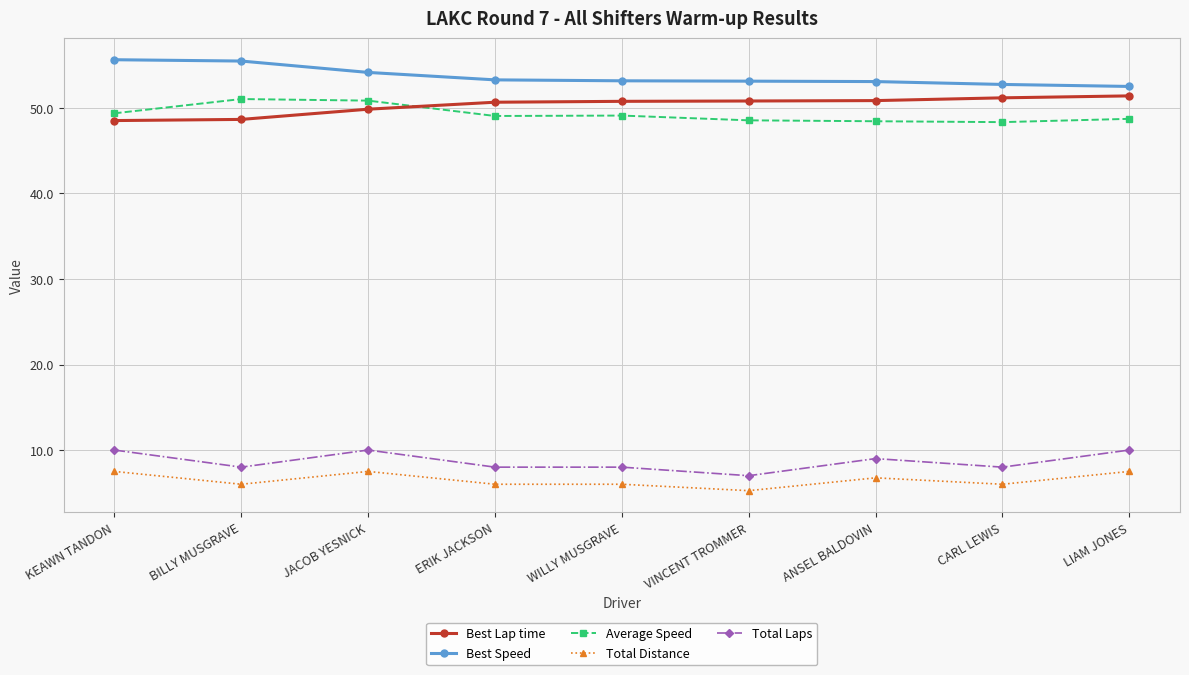

Which series has the largest total across all categories?

Best Speed